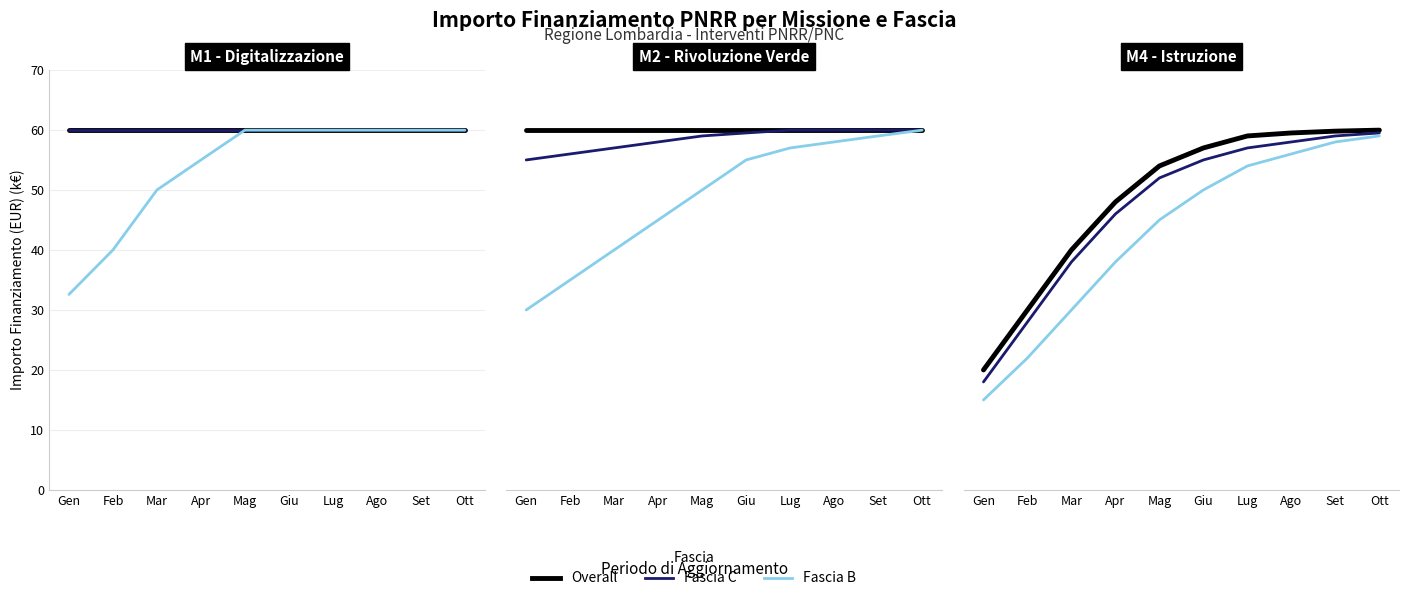

What are all the series names shown in the legend?

Overall, Fascia C, Fascia B